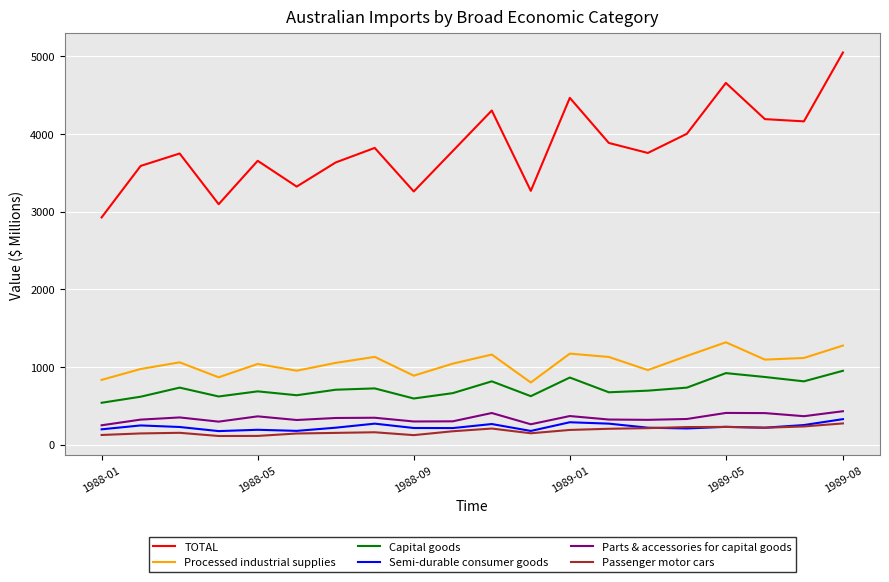

True or false: TOTAL and Parts & accessories for capital goods cross at least once.

False